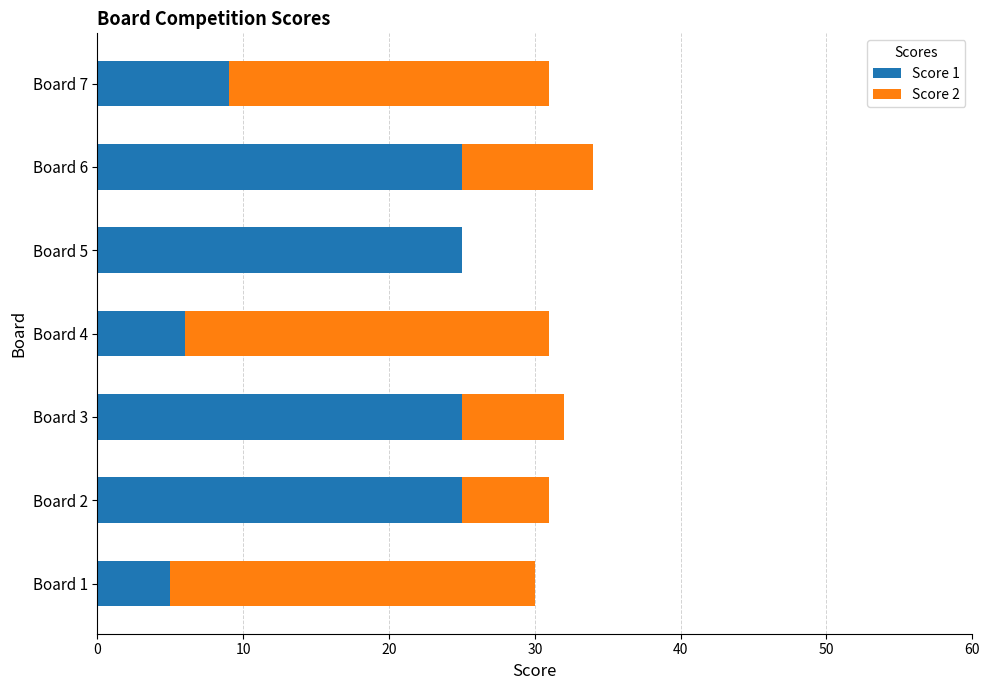

At which label is Score 1 closest to 15?

Board 7